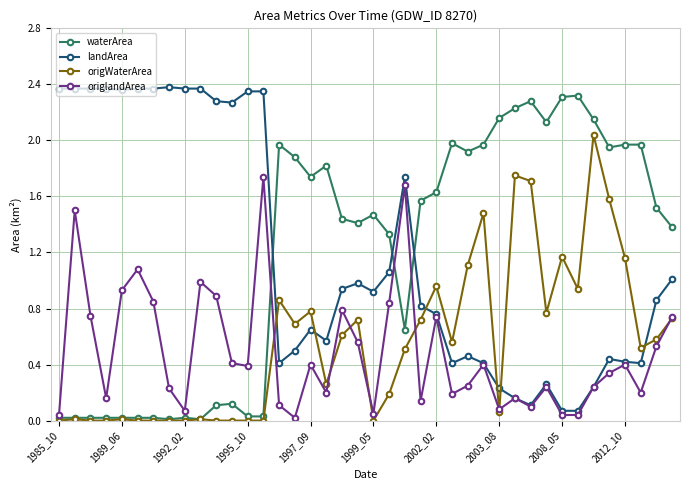

True or false: landArea and waterArea cross at least once.

True